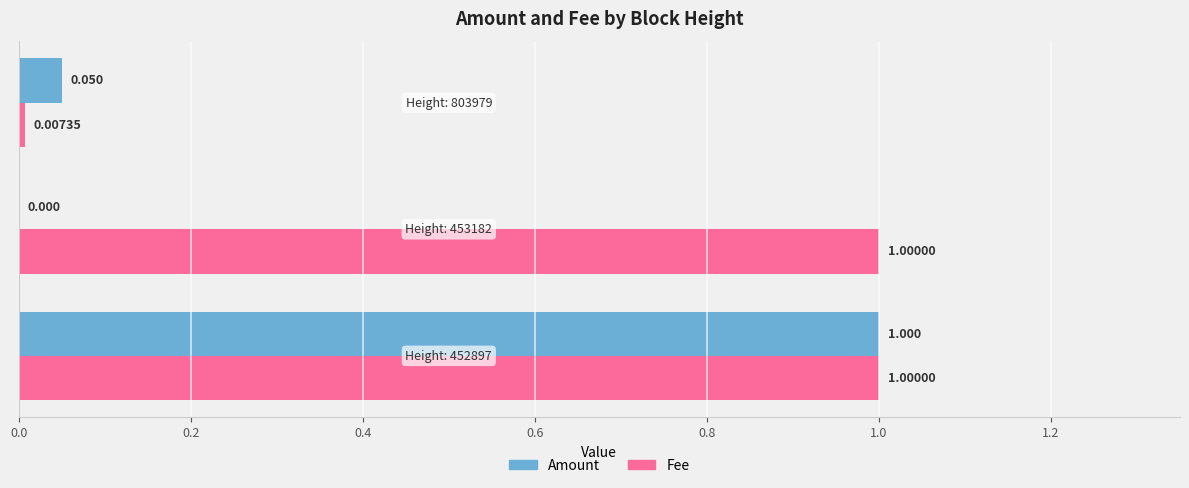

What are all the series names shown in the legend?

Amount, Fee